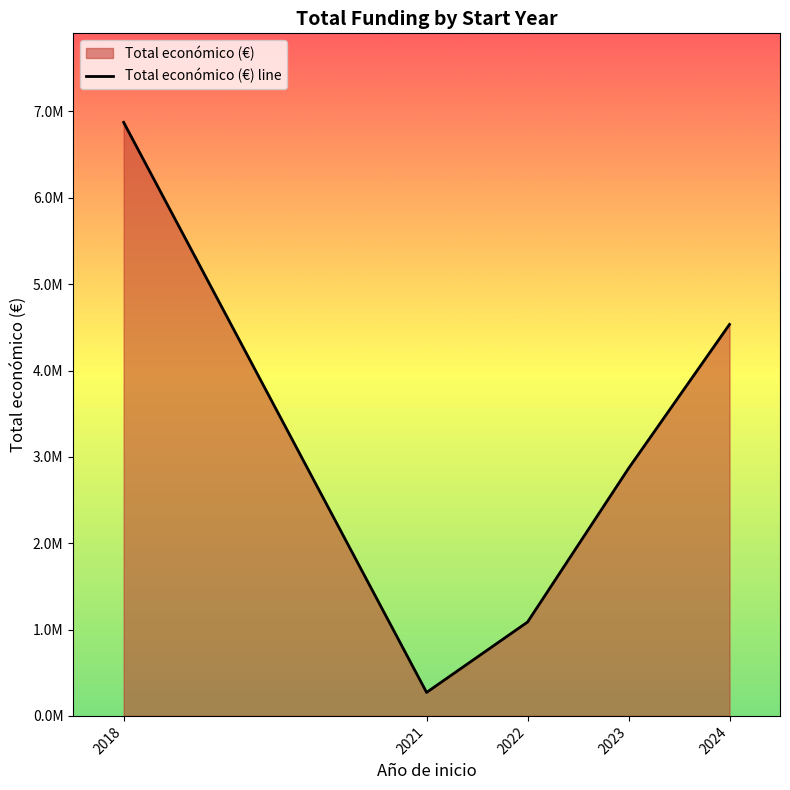

Rank the categories by value from highest to lowest.

2018, 2024, 2023, 2022, 2021